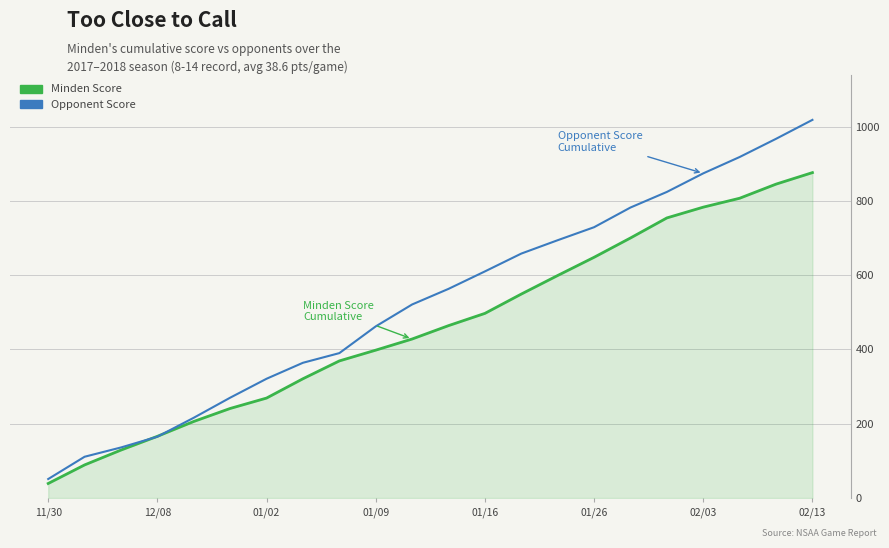

What is the greatest value displayed?

1018